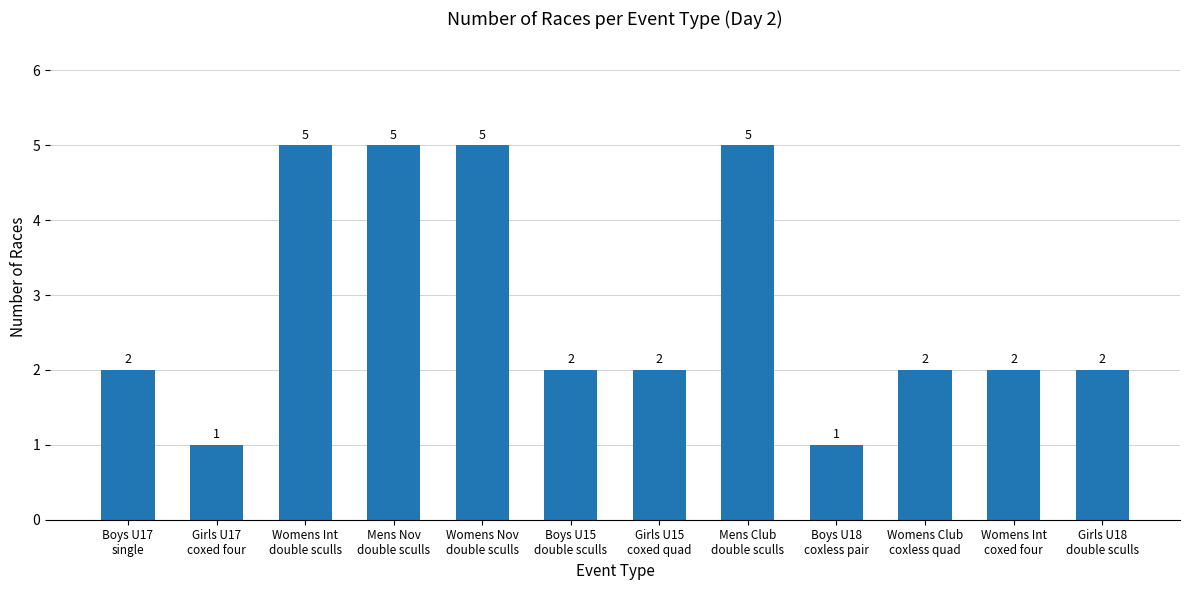

What is the label of the 9th bar from the left?

Boys U18
coxless pair